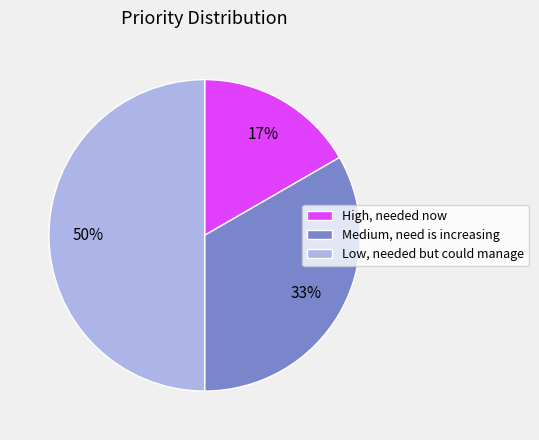

Between Low, needed but could manage and Medium, need is increasing, which is larger?

Low, needed but could manage